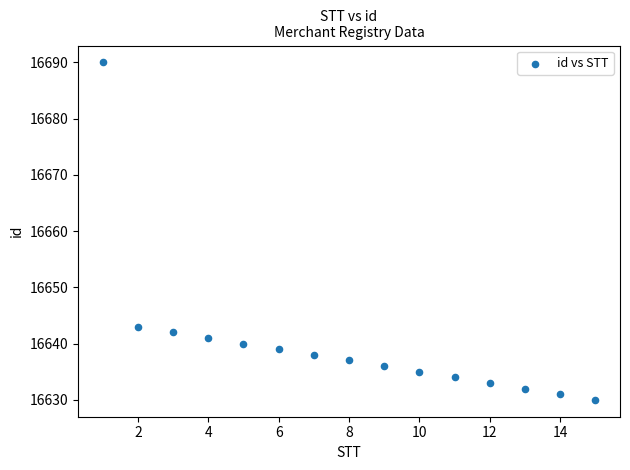

What is the range of X values (max minus min)?

14